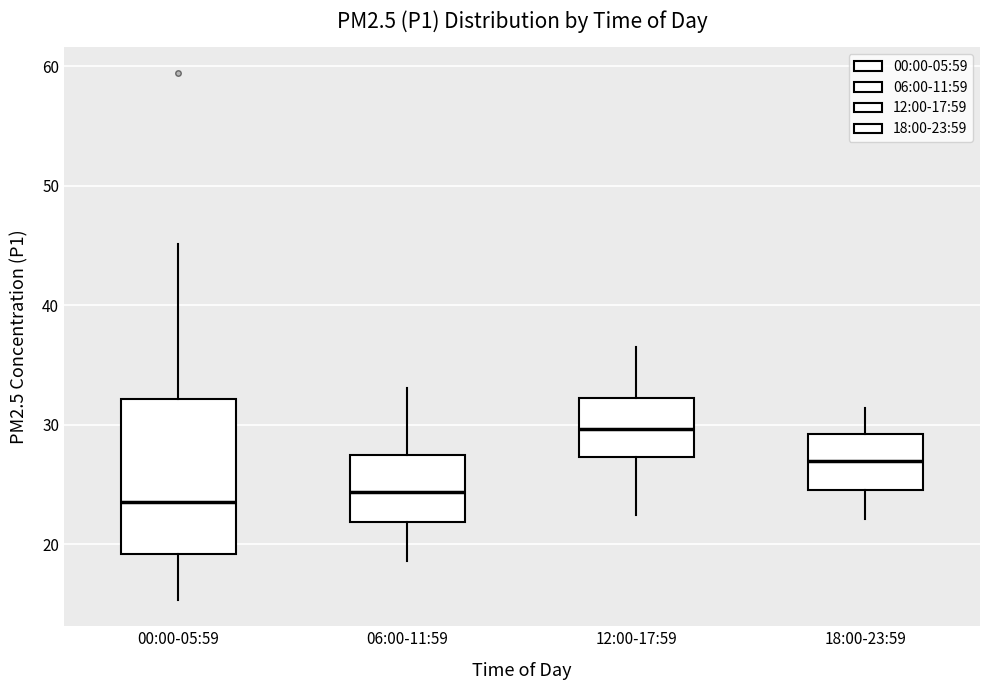

Comparing the boxes themselves (not the whiskers), which one is the tallest?

00:00-05:59